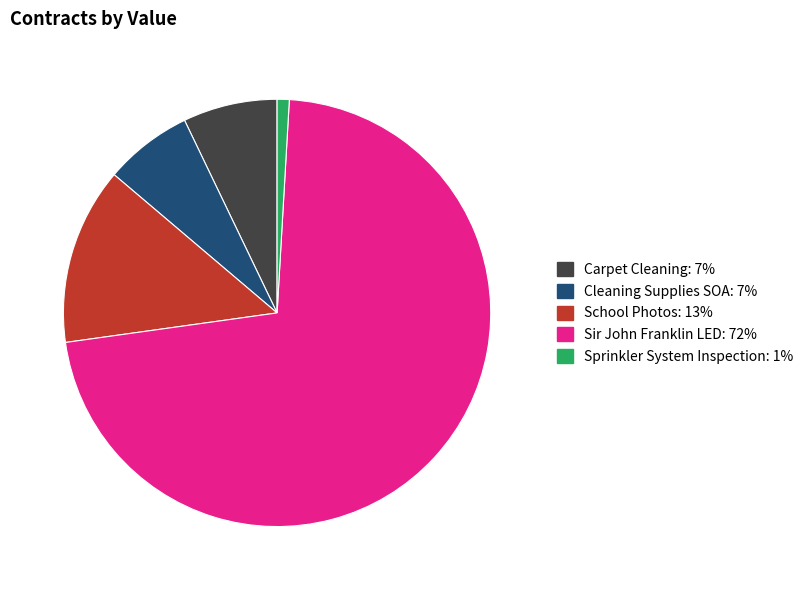

What is the smallest slice in the pie chart?

Sprinkler System Inspection